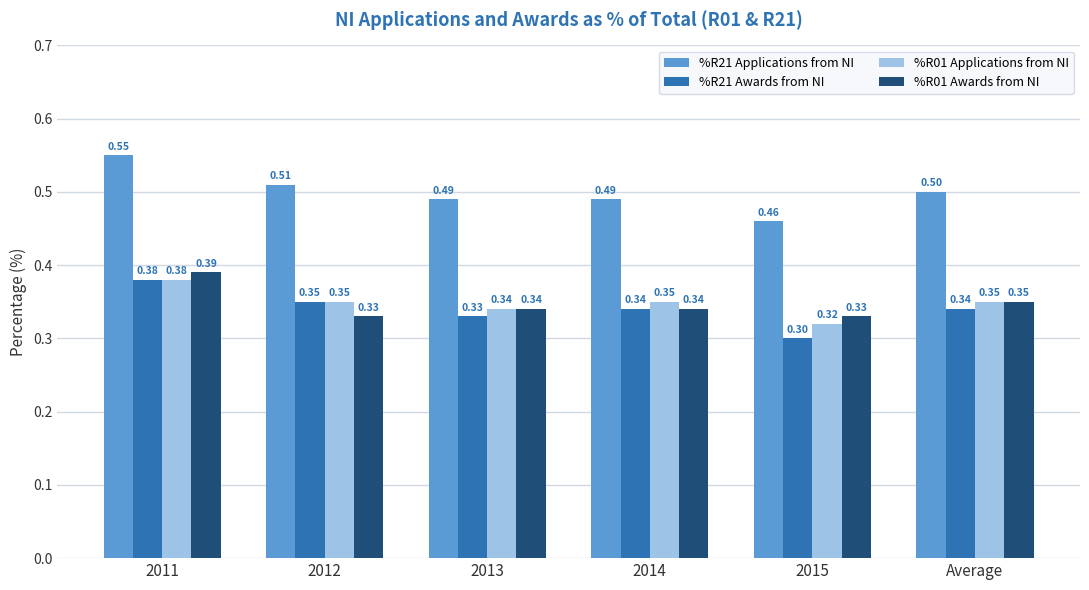

Between 2012 and 2014, which series saw the biggest shift?

%R21 Applications from NI